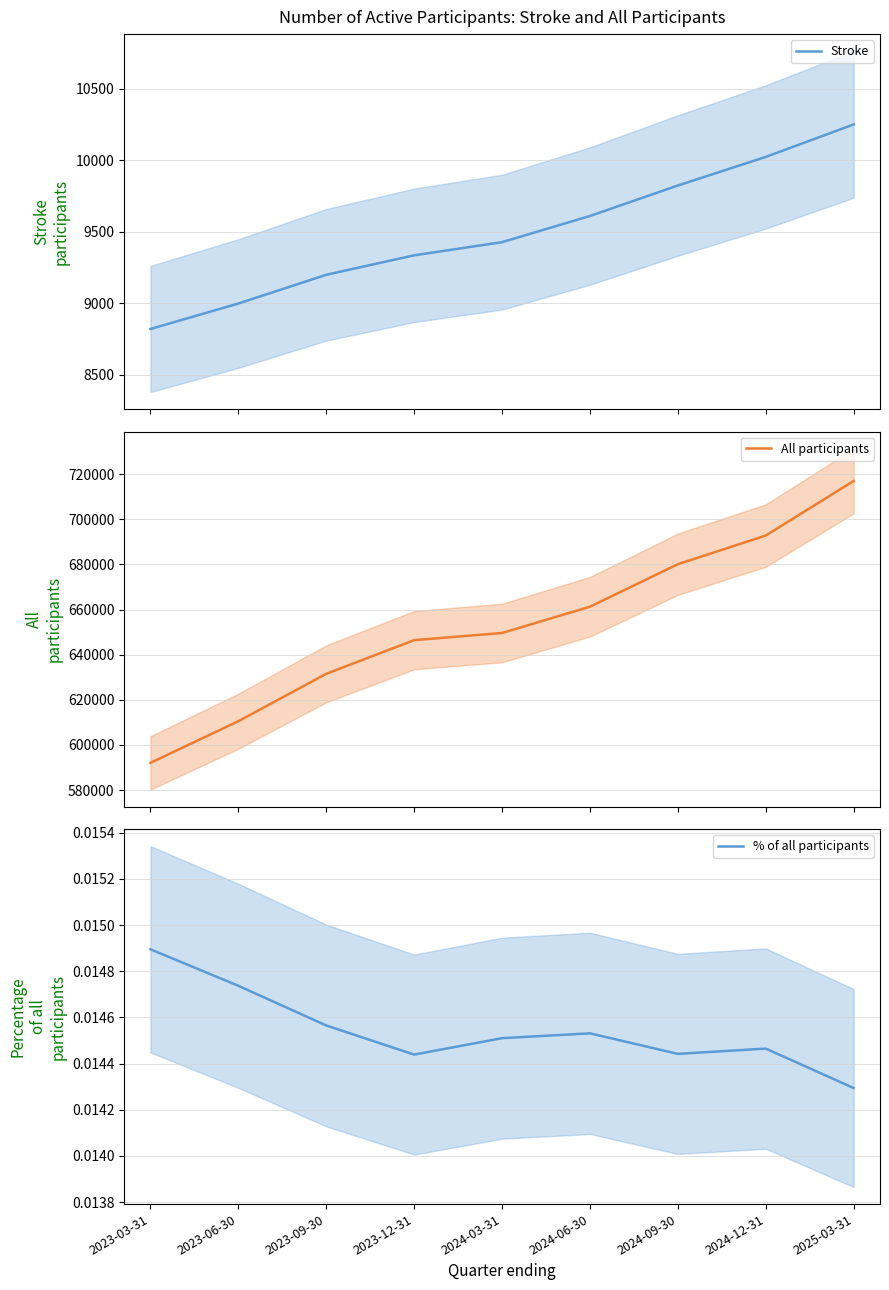

At how many categories does at least one series exceed 190866?

9